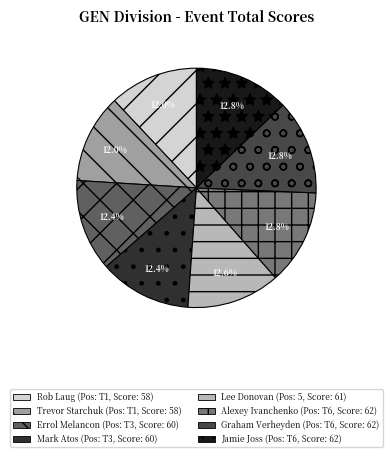

Does any single category account for the majority?

No